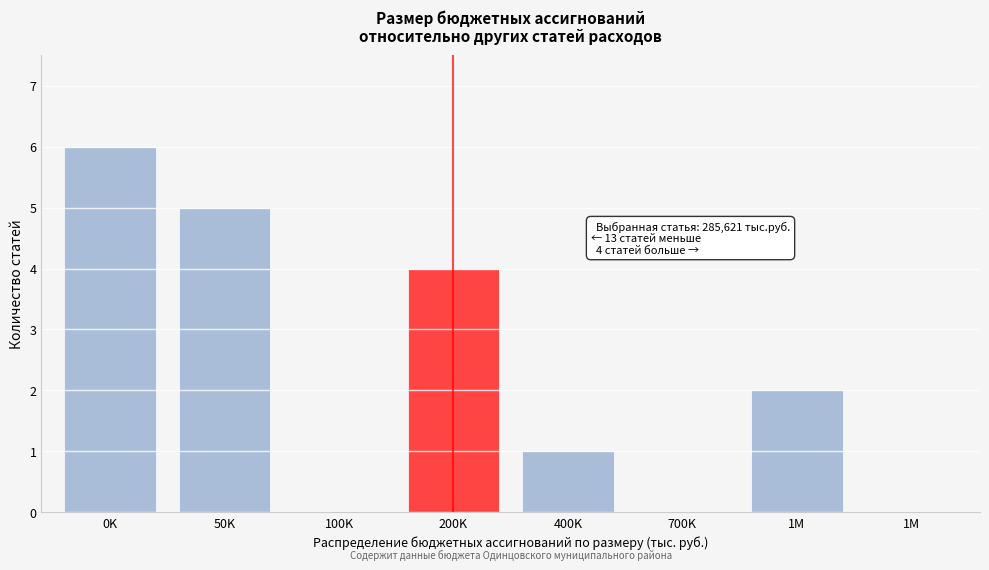

How many data points does each series have?

8